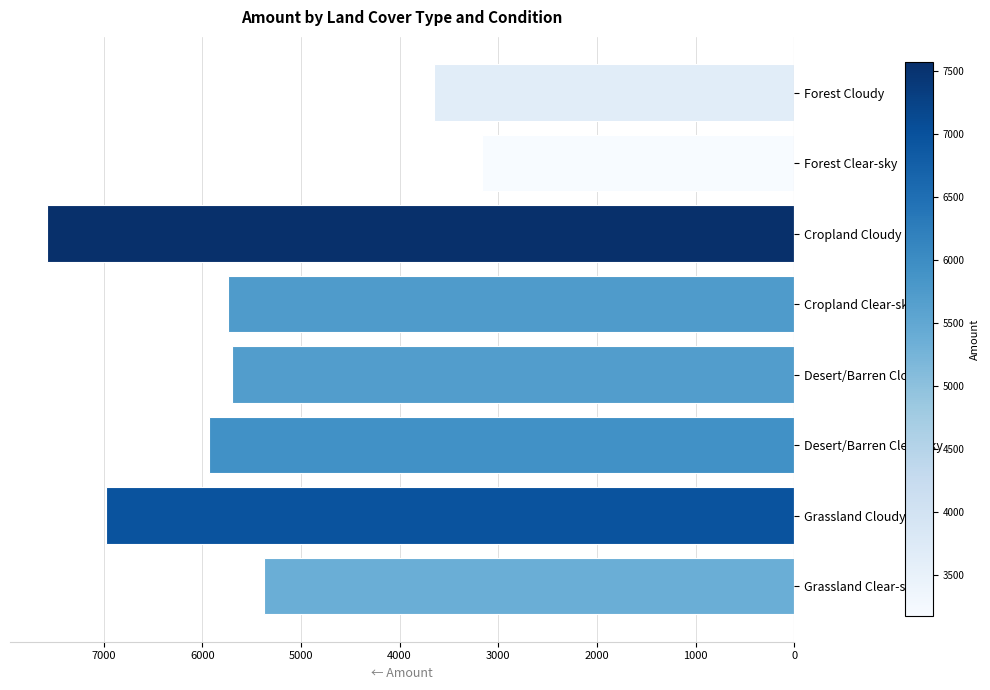

Does the chart contain any negative values?

Yes